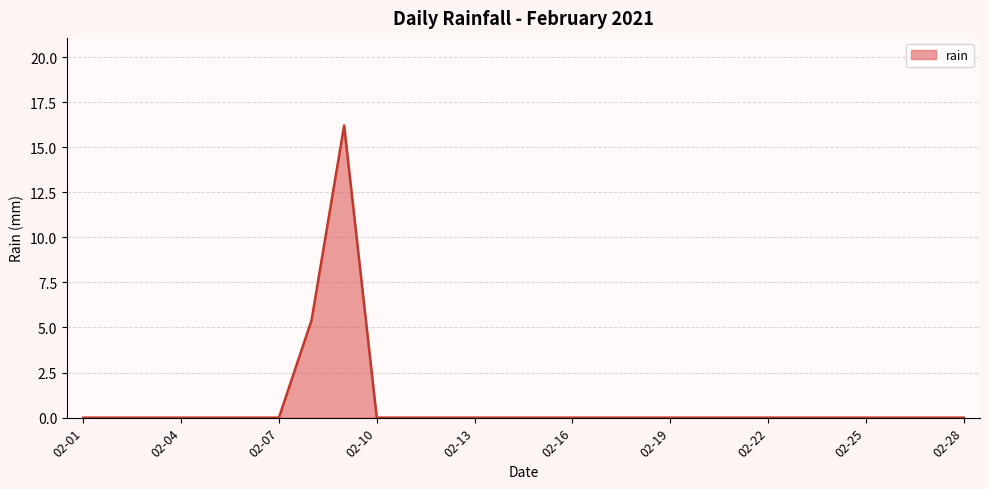

How many categories are shown in the chart?

28